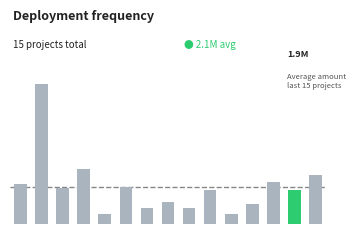

Are the bars grouped side by side (vs. stacked)?

No